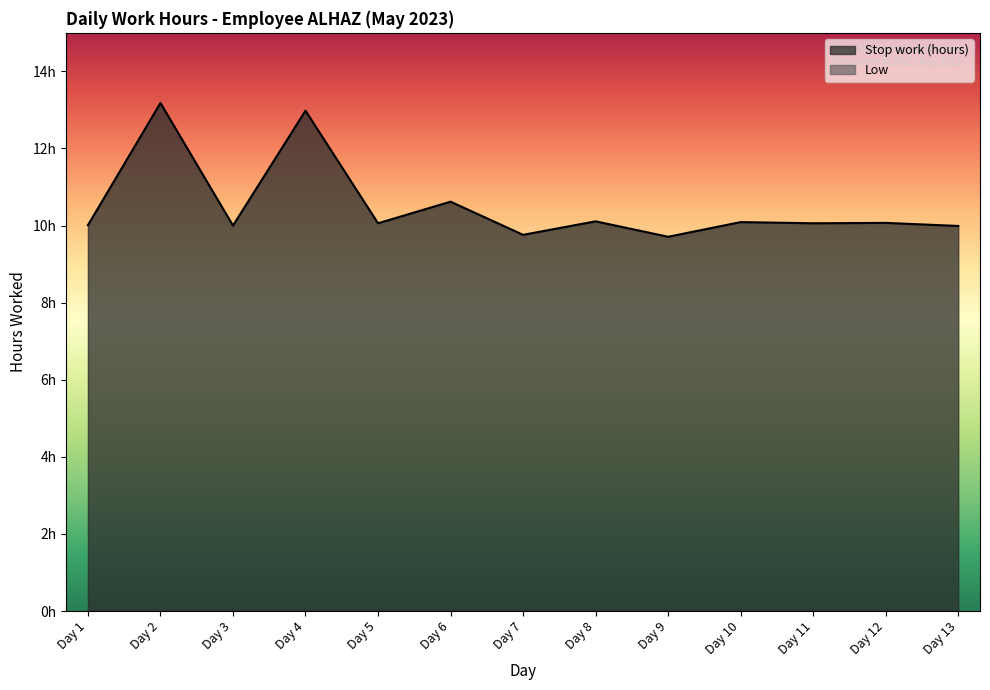

Where does the data first go above 10?

Day 1